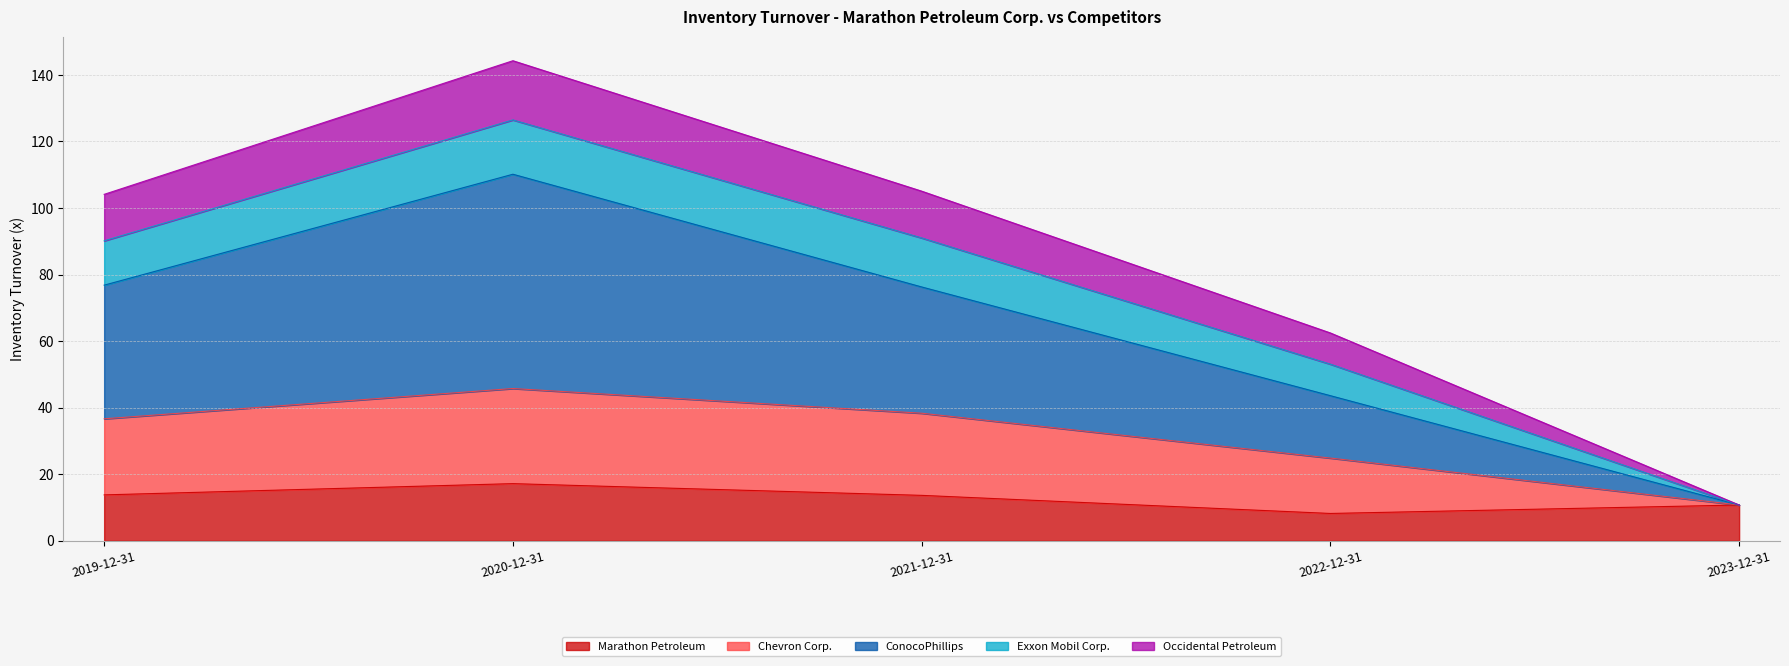

What is the sum of all Marathon Petroleum values?

63.6